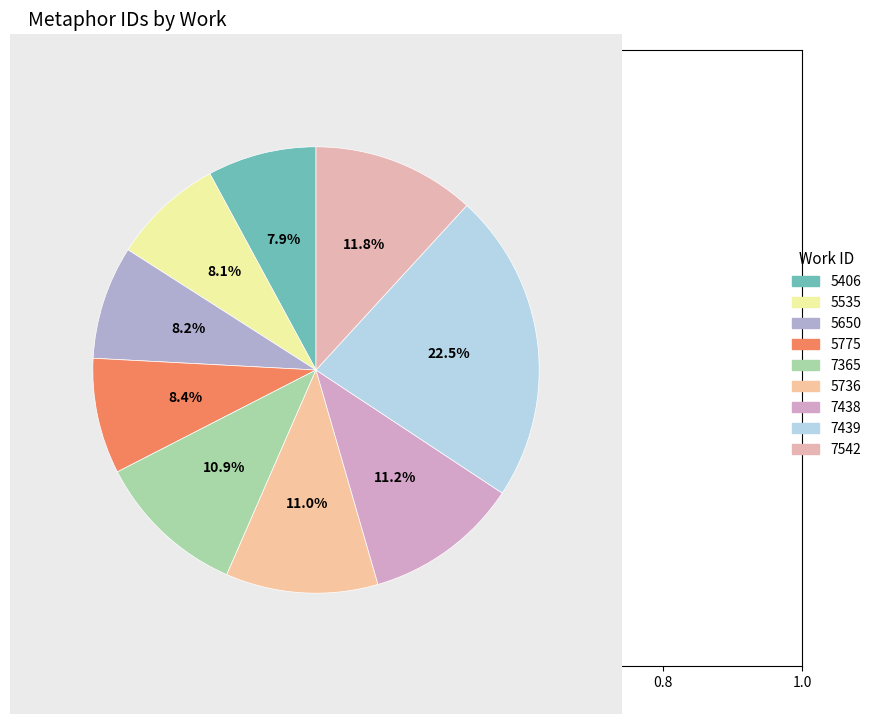

How much of the chart is everything except 5650?

91.8%